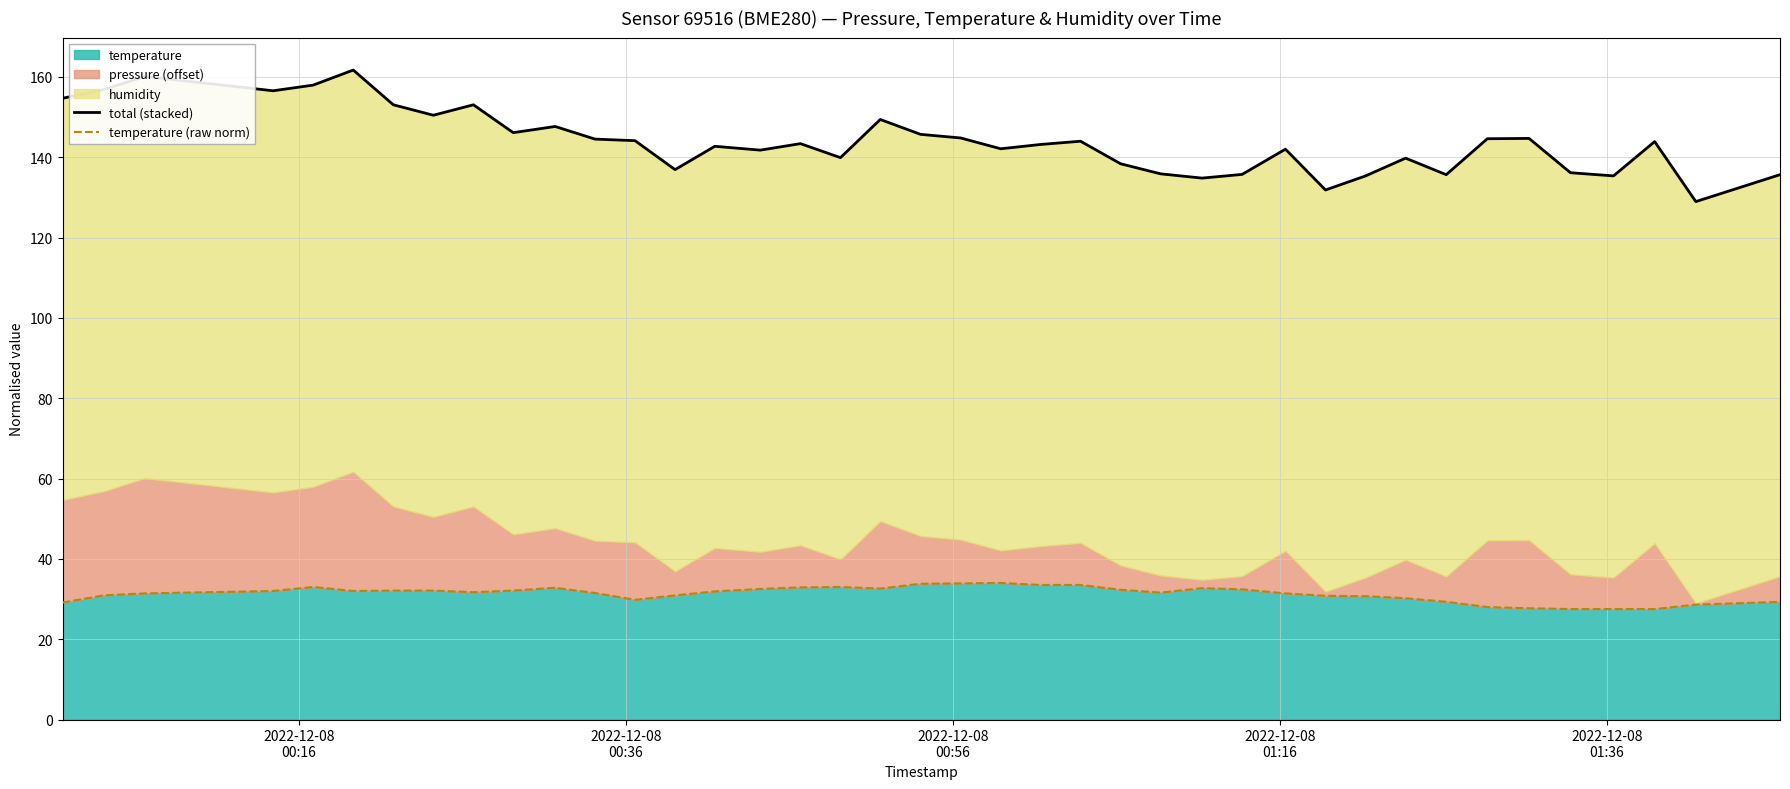

True or false: total (stacked) and temperature (raw norm) intersect in this chart.

False